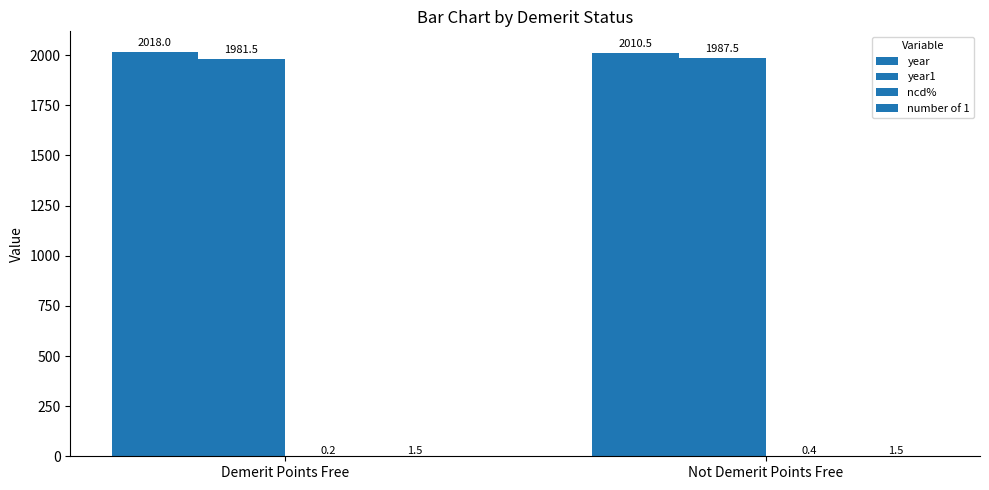

Are the bars horizontal?

No